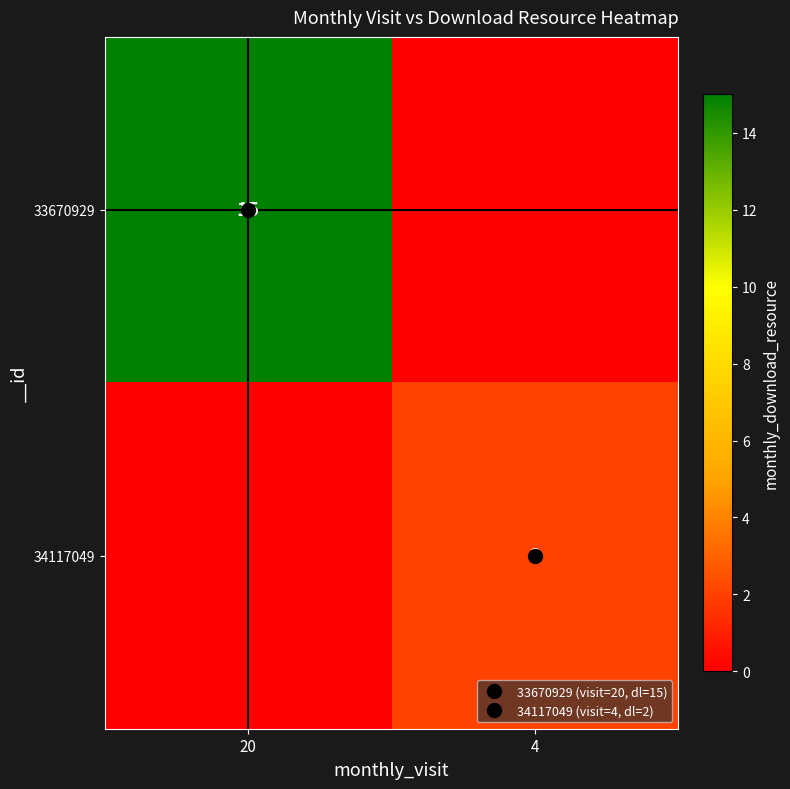

What is the greatest value displayed?

15